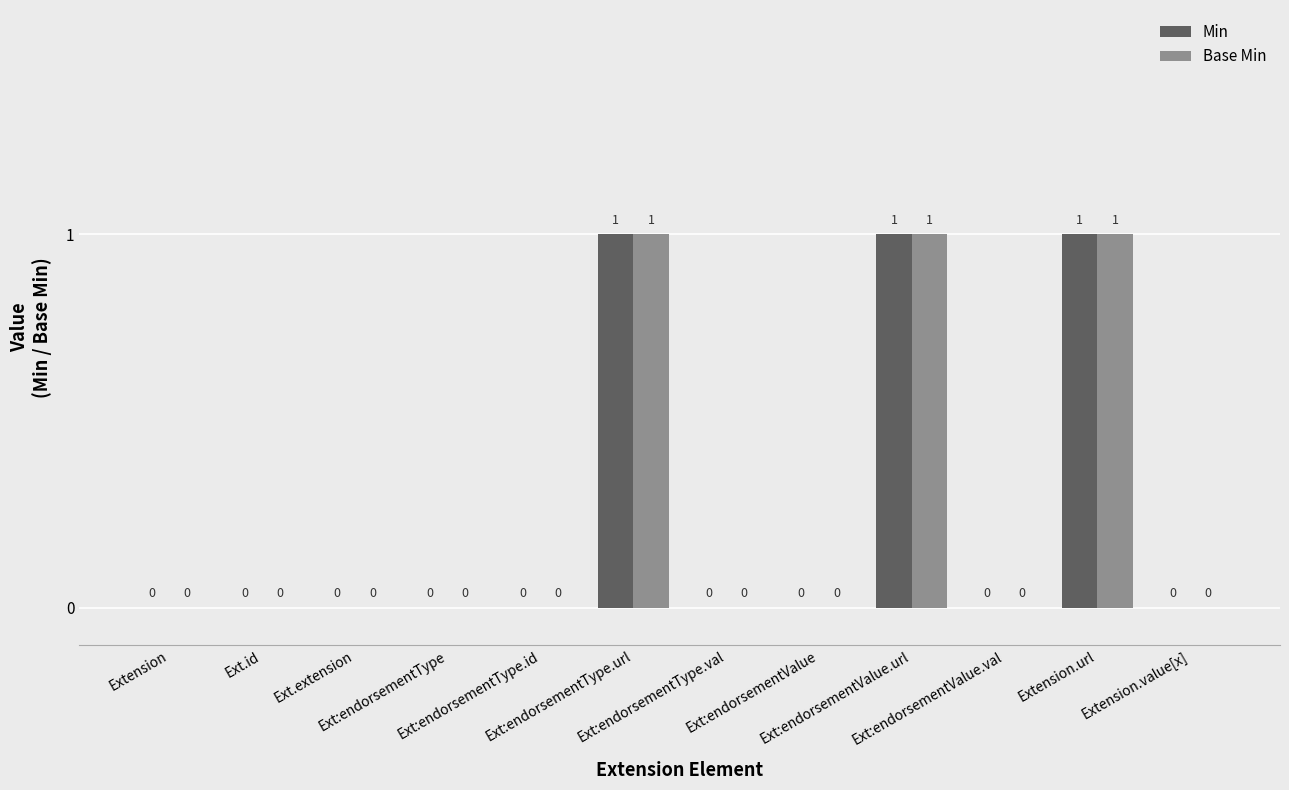

Which series has the largest range (max minus min)?

Min